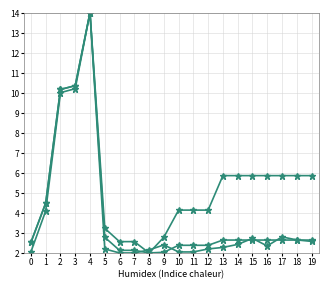

How many series are shown in this chart?

3